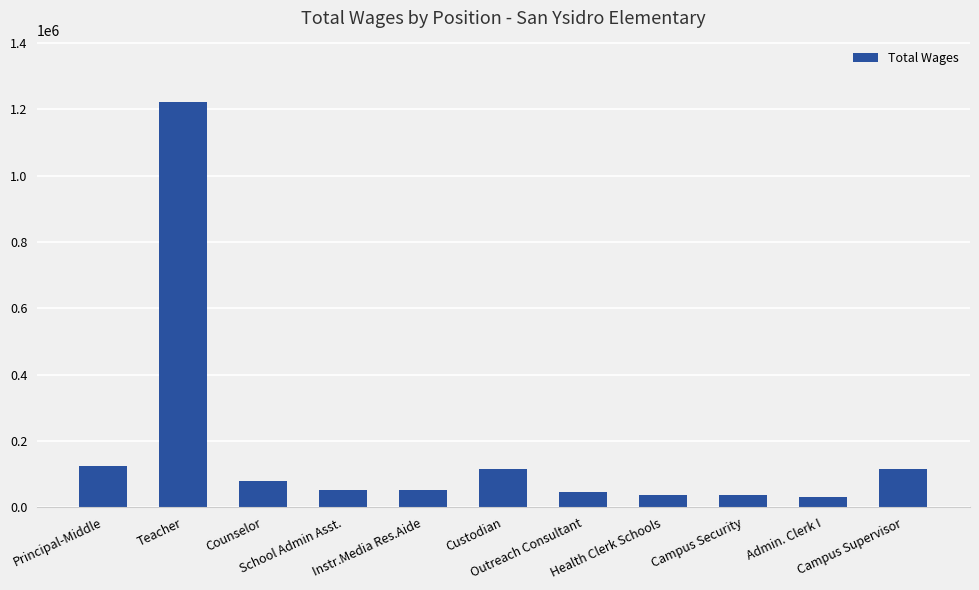

What is the maximum value shown in the chart?

1223238